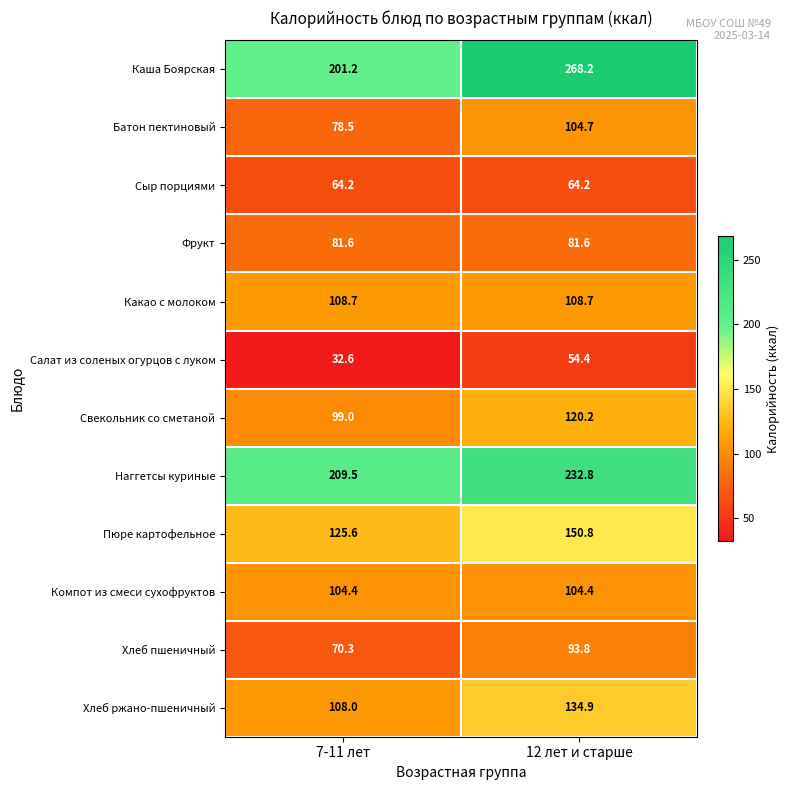

What is the sum of all Хлеб ржано-пшеничный values?

242.9